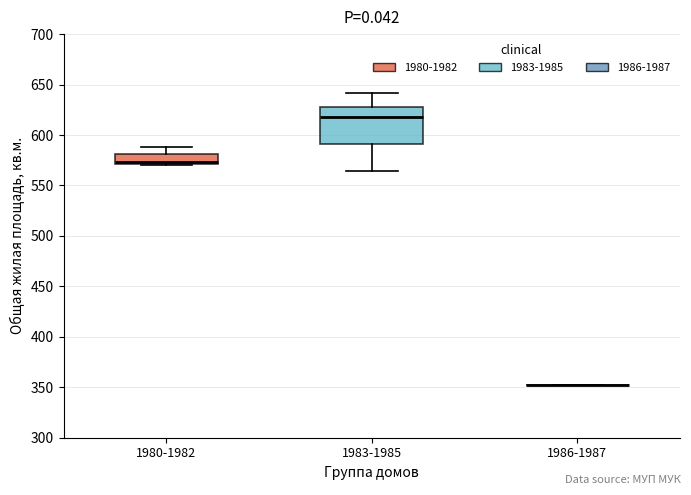

Reading left to right, read every box against the y-axis: the position of its median line, the range the box covers, and the ends of its whiskers. The values are not printed on the chart, so give them approximately, as read against the axis.

1980-1982: median 575, box 570 to 580, whiskers 570 to 590
1983-1985: median 620, box 590 to 630, whiskers 565 to 640
1986-1987: box collapsed to a line at 355, whiskers 355 to 355